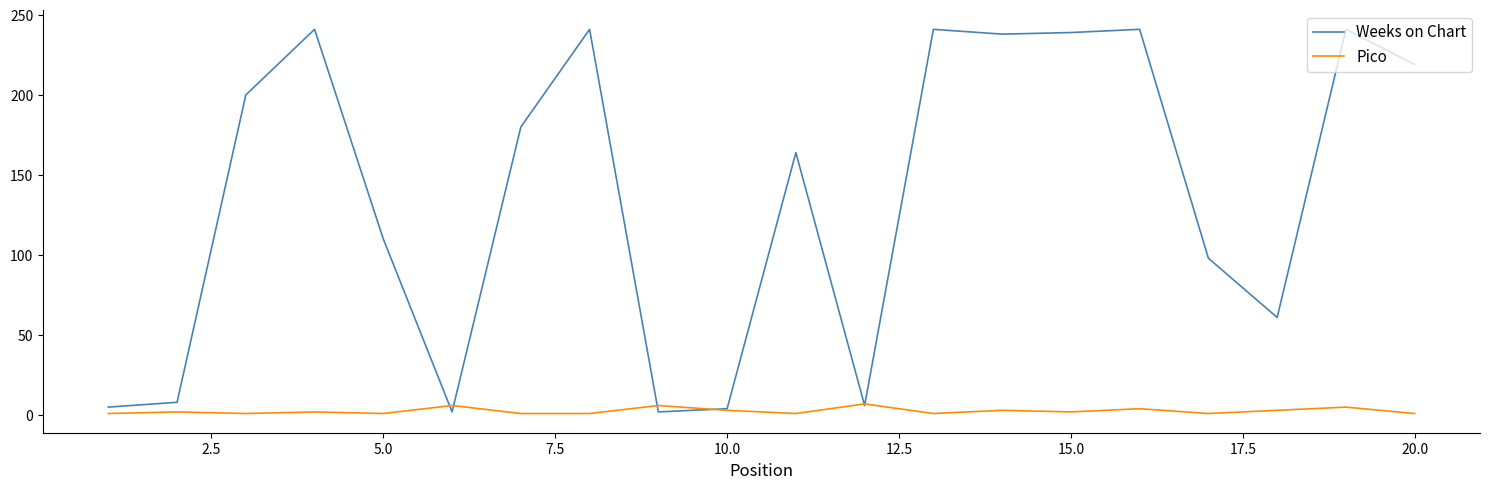

What is the greatest value displayed?

241